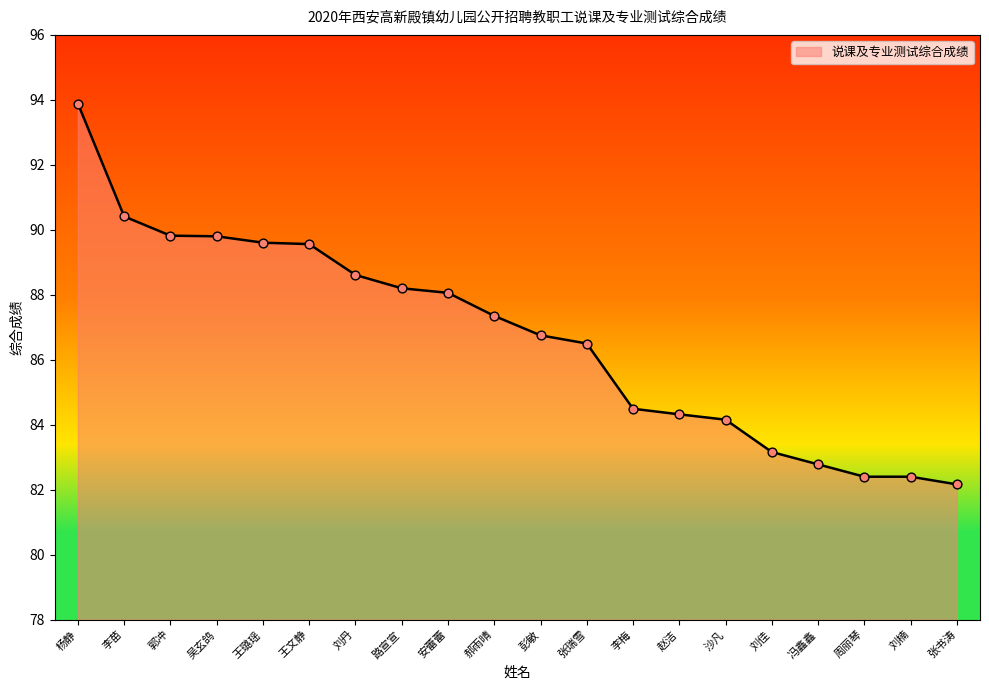

What is the ratio of the value at 吴玄鸽 to the value at 张书涛?

1.1